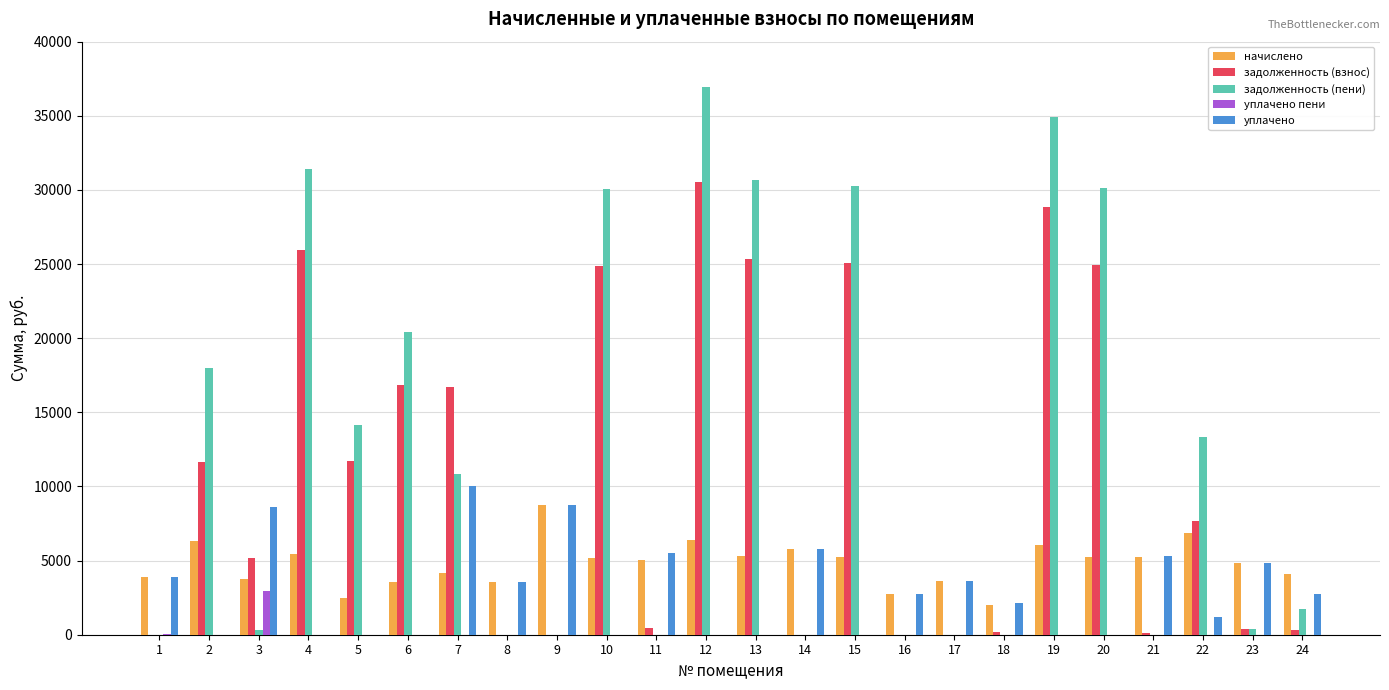

Is it true that уплачено equals 5416.8 at 1?

False